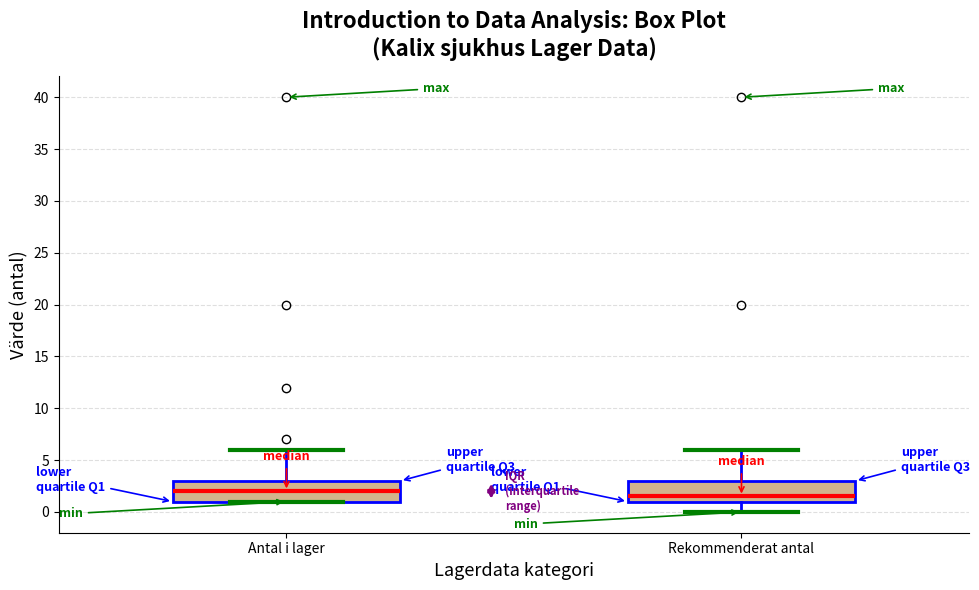

Reading left to right, transcribe this box plot: for each box, give where its median line is, the range the box spans, and where its two whiskers end, as read against the y-axis. The values are not printed on the chart, so give them approximately, as read against the axis.

Antal i lager: median 2.0, box 1.0 to 3.0, whiskers 1.0 to 6.0
Rekommenderat antal: median 1.5, box 1.0 to 3.0, whiskers 0.0 to 6.0